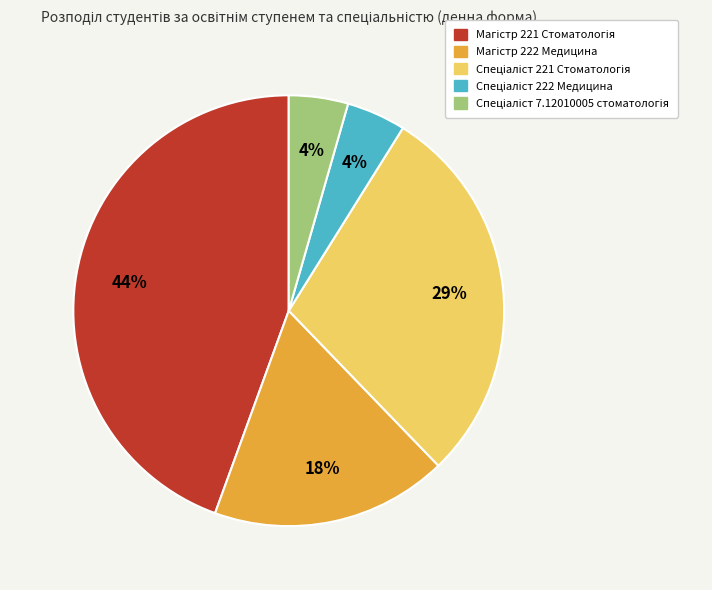

Does any single category account for the majority?

No